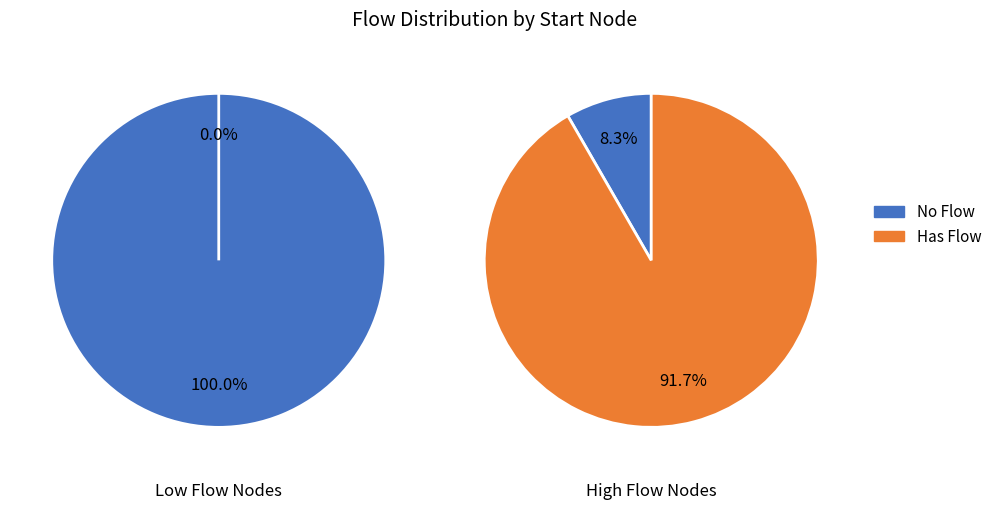

Count the number of slices in the pie.

2